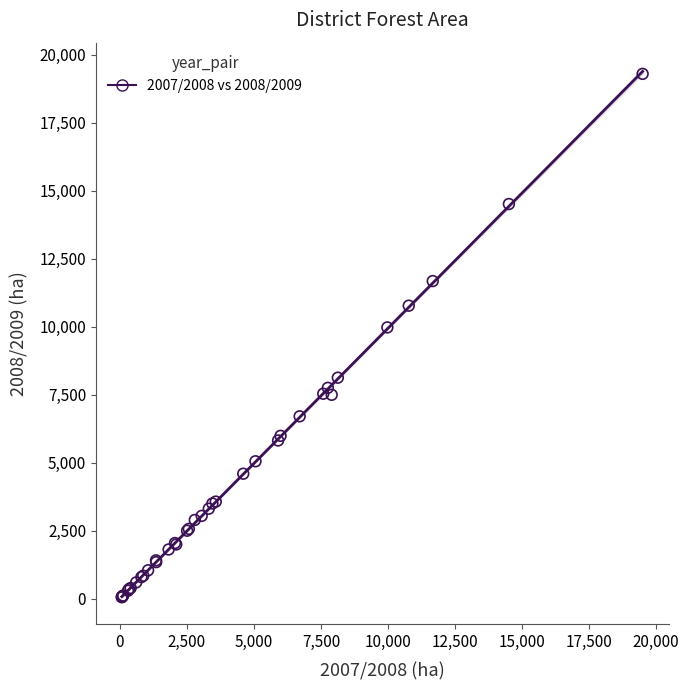

What Y value in the scatter plot is closest to 9677?

9977